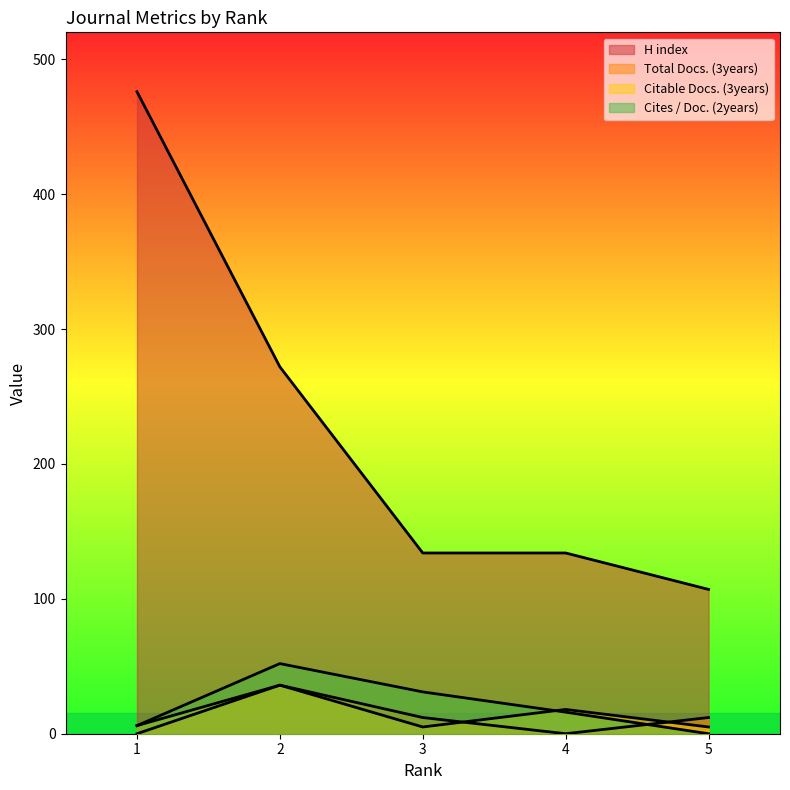

After their last crossing, which series has the higher values: Cites / Doc. (2years) or Citable Docs. (3years)?

Citable Docs. (3years)